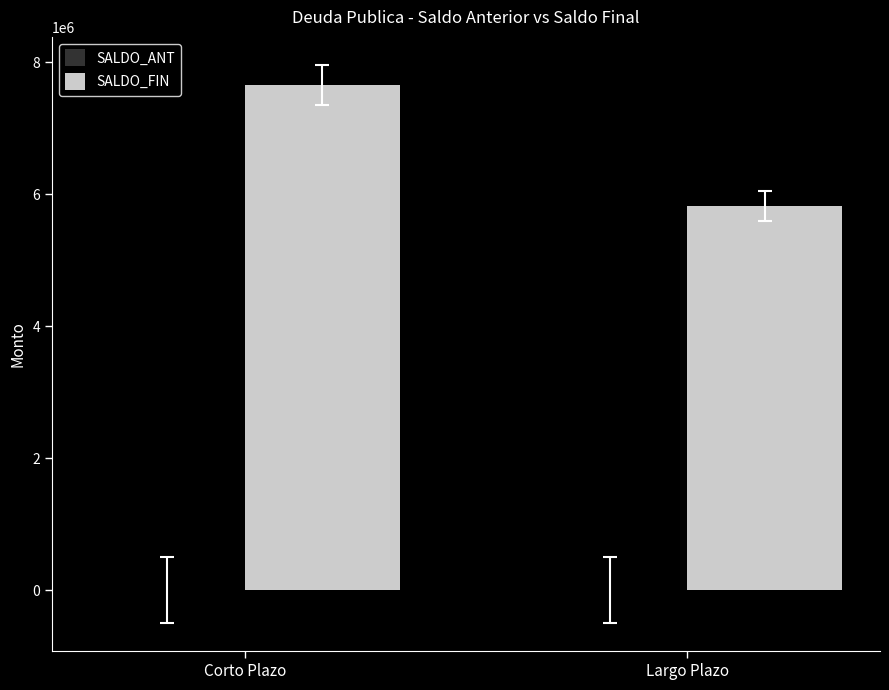

What is the label of the 2nd bar from the right?

Corto Plazo